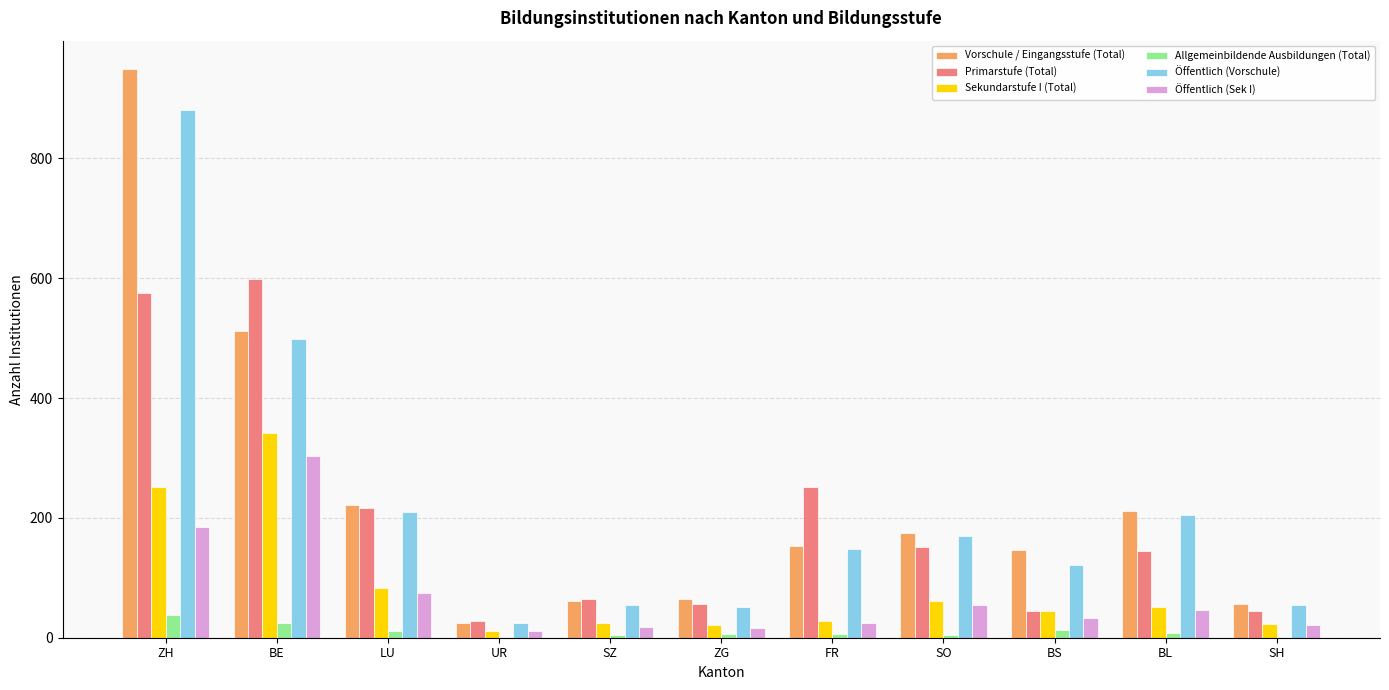

Which series has the largest total across all categories?

Vorschule / Eingangsstufe (Total)